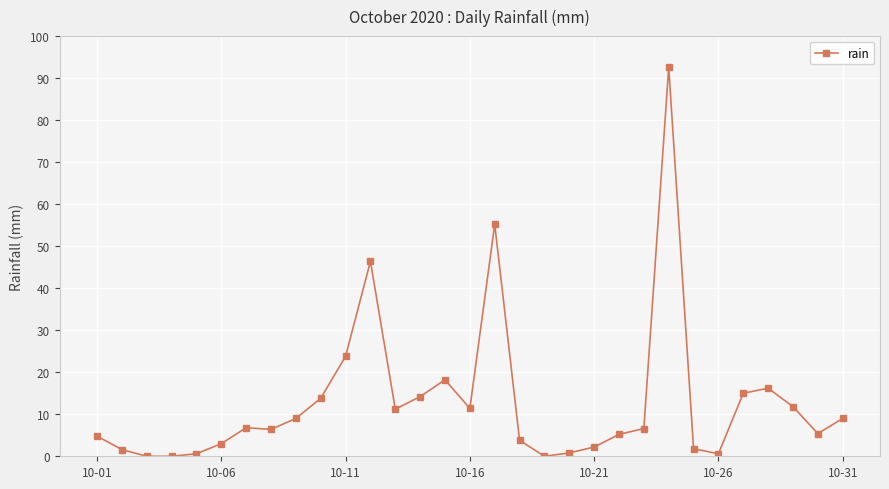

What is the sum of all values?

397.4